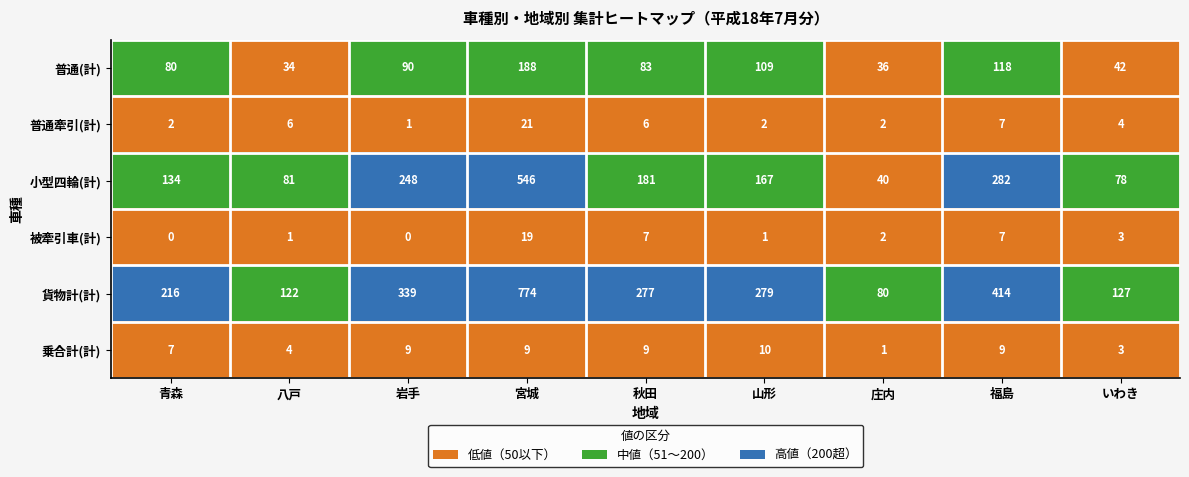

At which category is the sum across all series the highest?

宮城